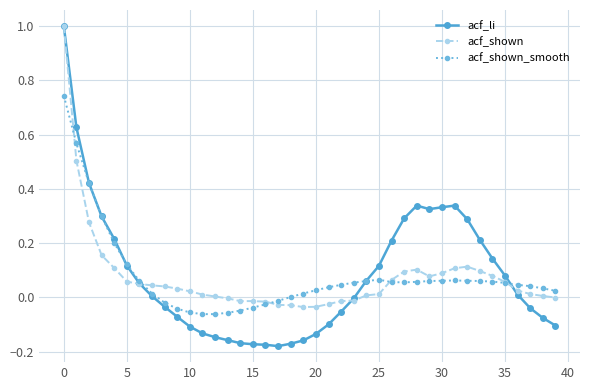

What is the maximum value shown in the chart?

1.0